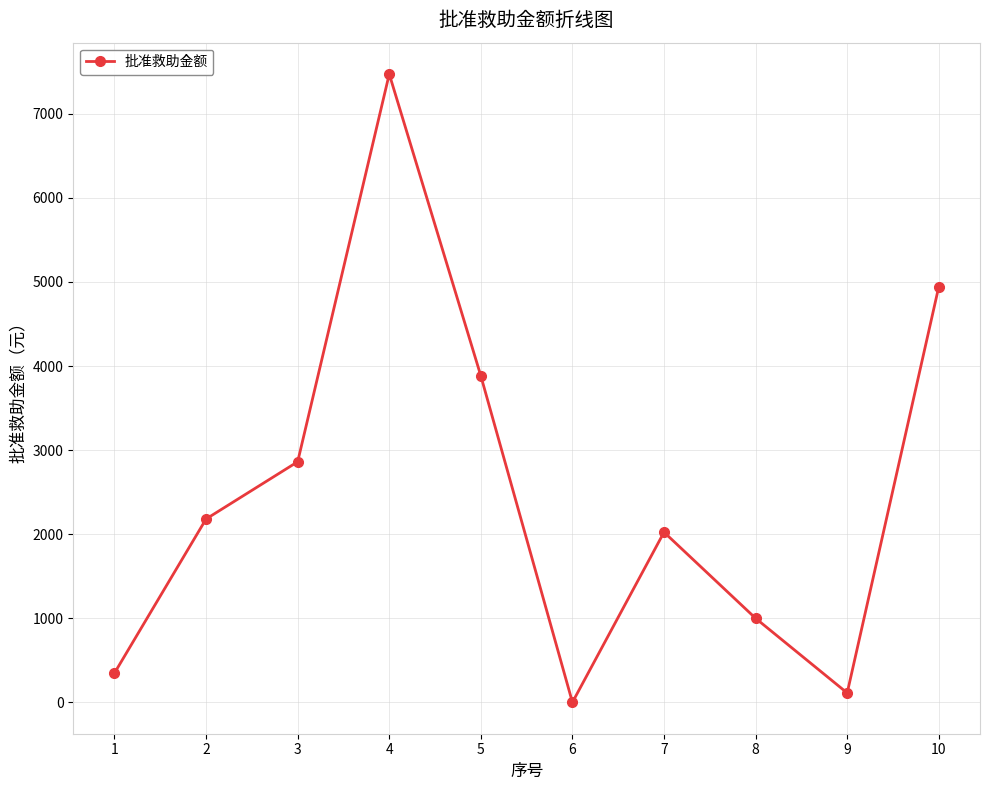

What is the sum of the values at 9 and 1?

462.9